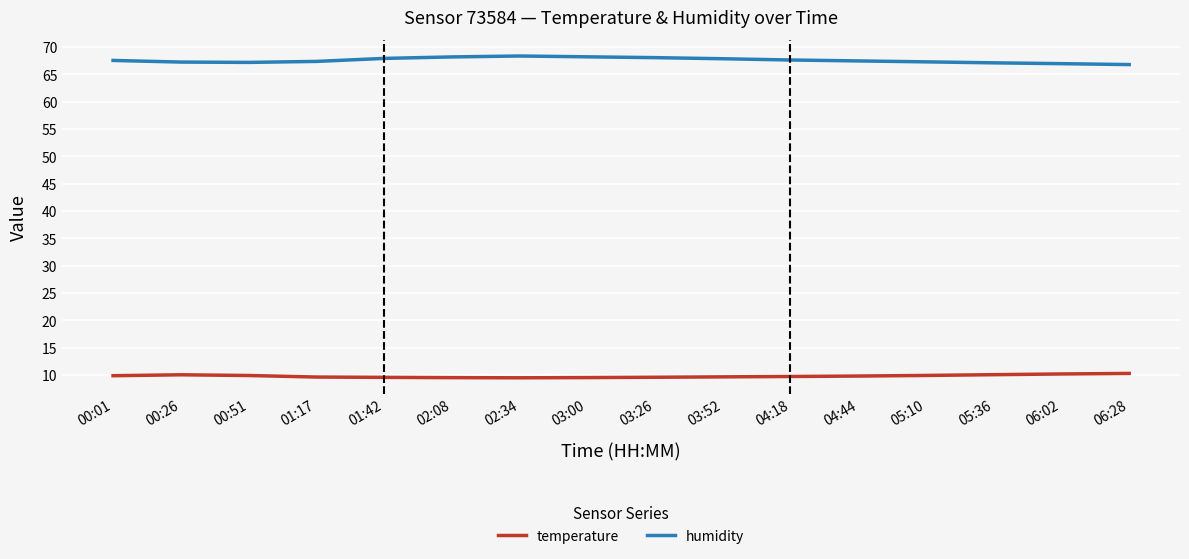

Which series has the widest spread of values?

humidity